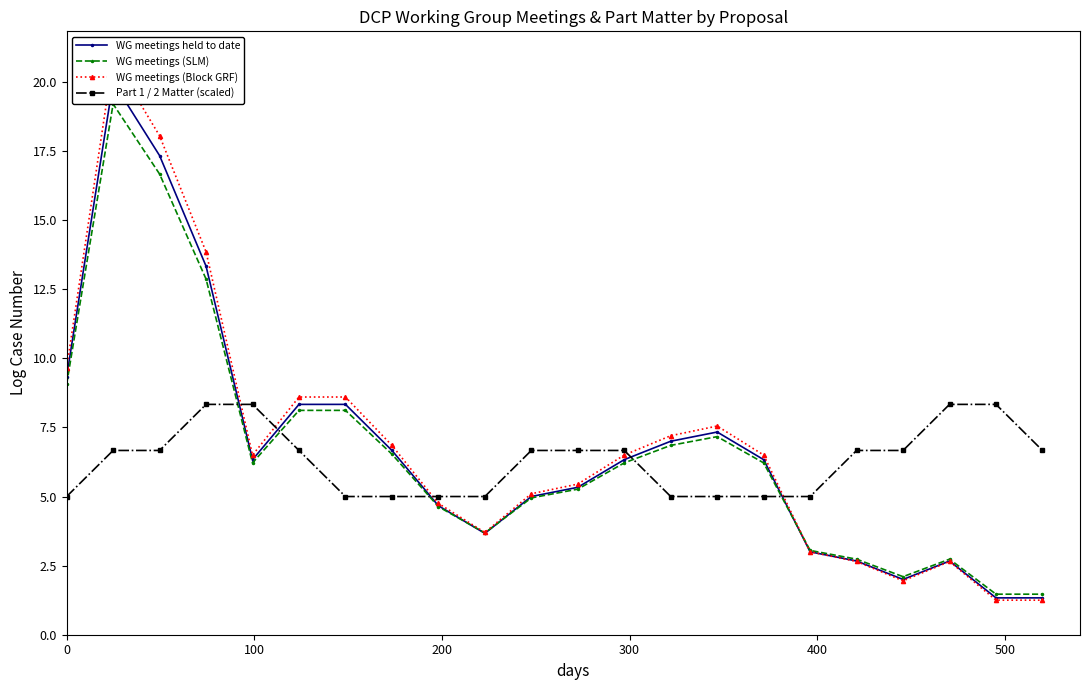

Which series ends up on top after the final intersection of WG meetings (Block GRF) and WG meetings (SLM)?

WG meetings (SLM)